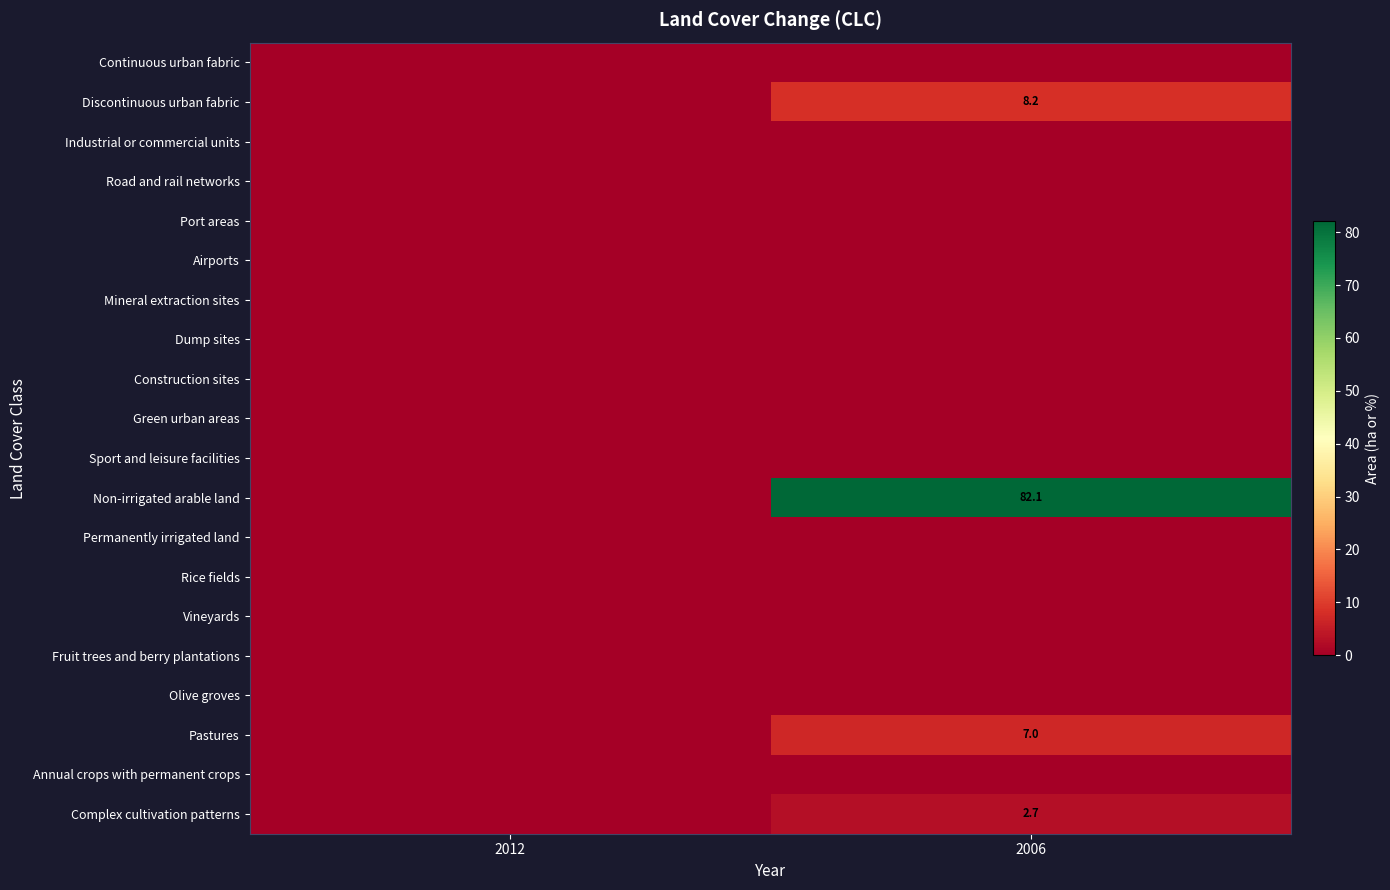

Between 2012 and 2006, which series saw the biggest shift?

Non-irrigated arable land